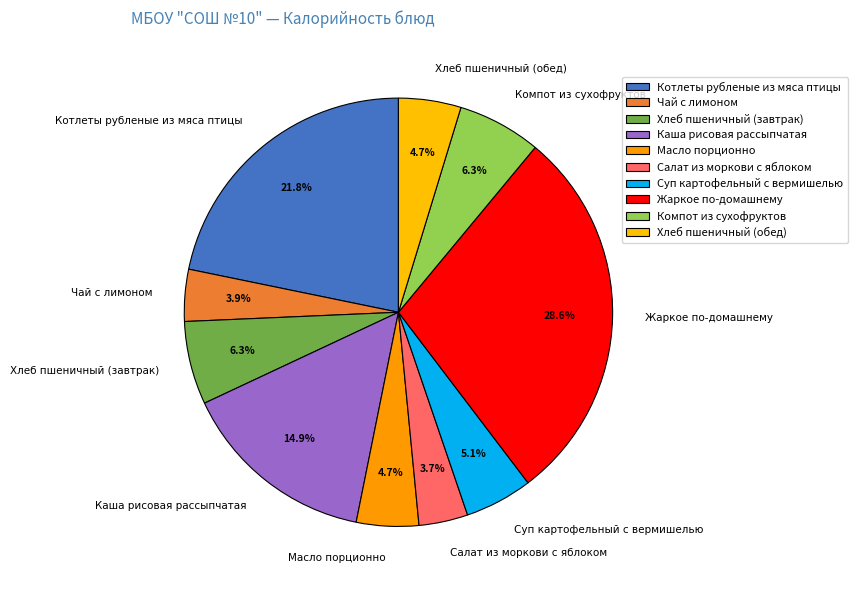

Is it true that Хлеб пшеничный (обед) is 5% of the pie?

True